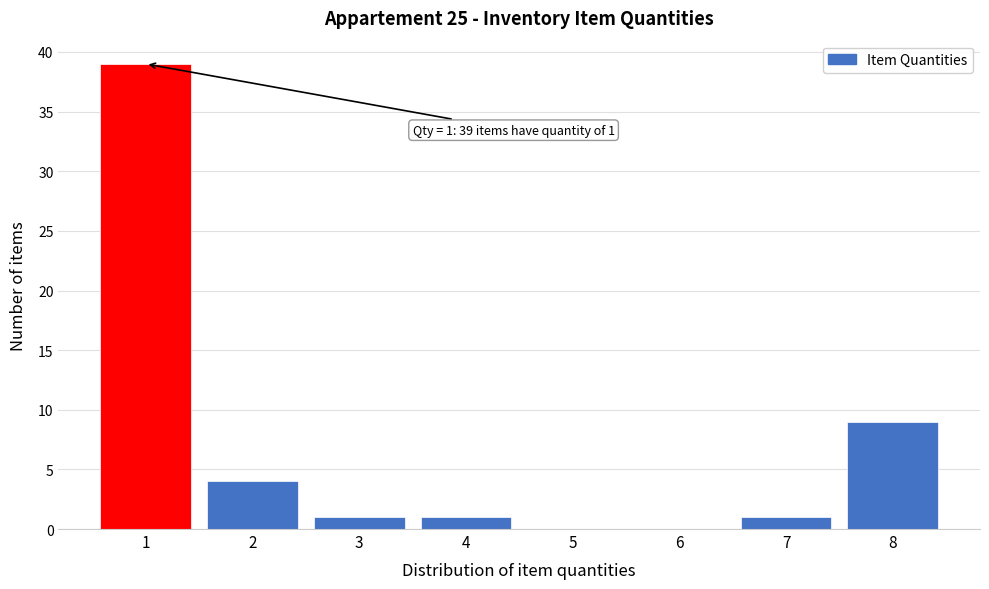

Over which range of the x-axis is the bar tallest?

0.5 to 1.5